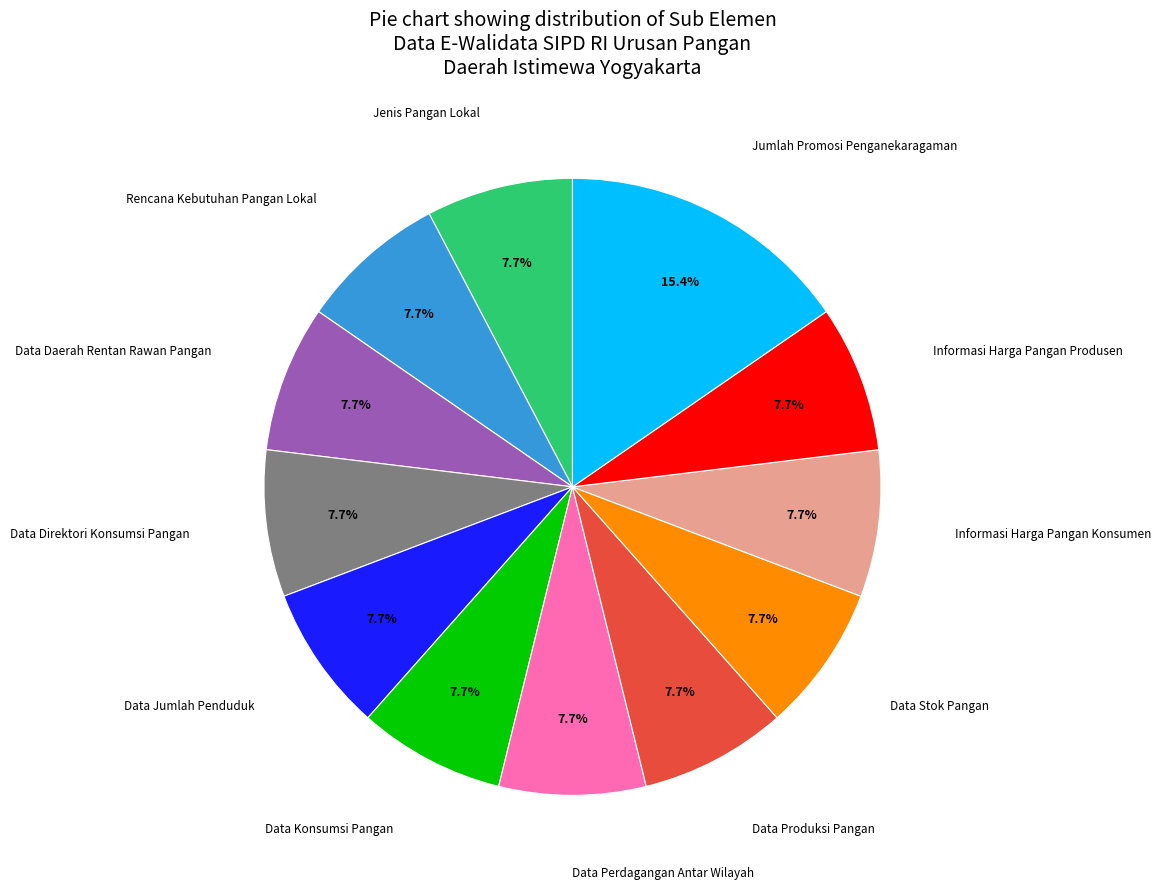

Is there a majority slice in this chart?

No